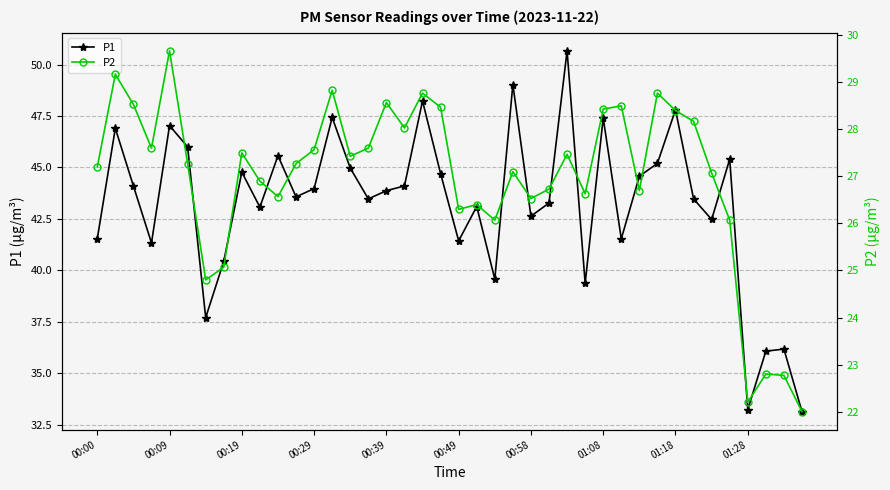

What is the value of the P1 point at the 13th from the left?

44.0